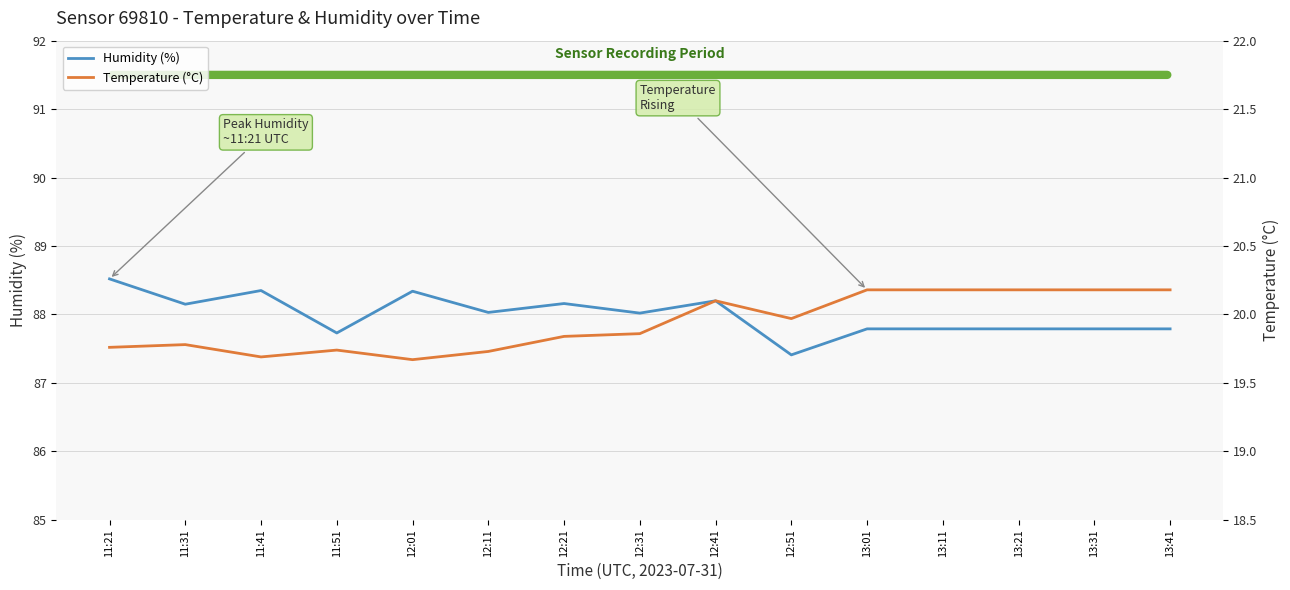

What is the value of the Temperature (°C) point at the 1st from the left?

19.8